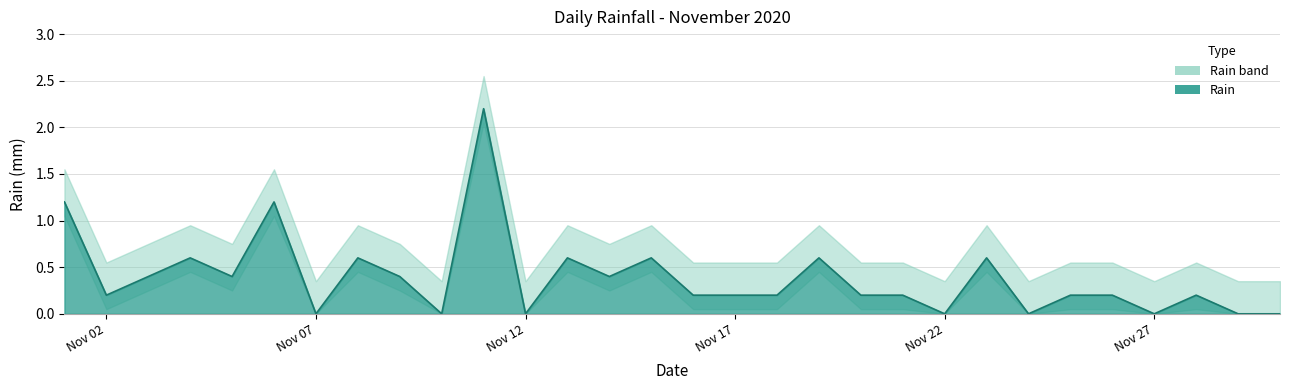

What is the difference between the values at 2020-11-21 and 2020-11-08?

0.4